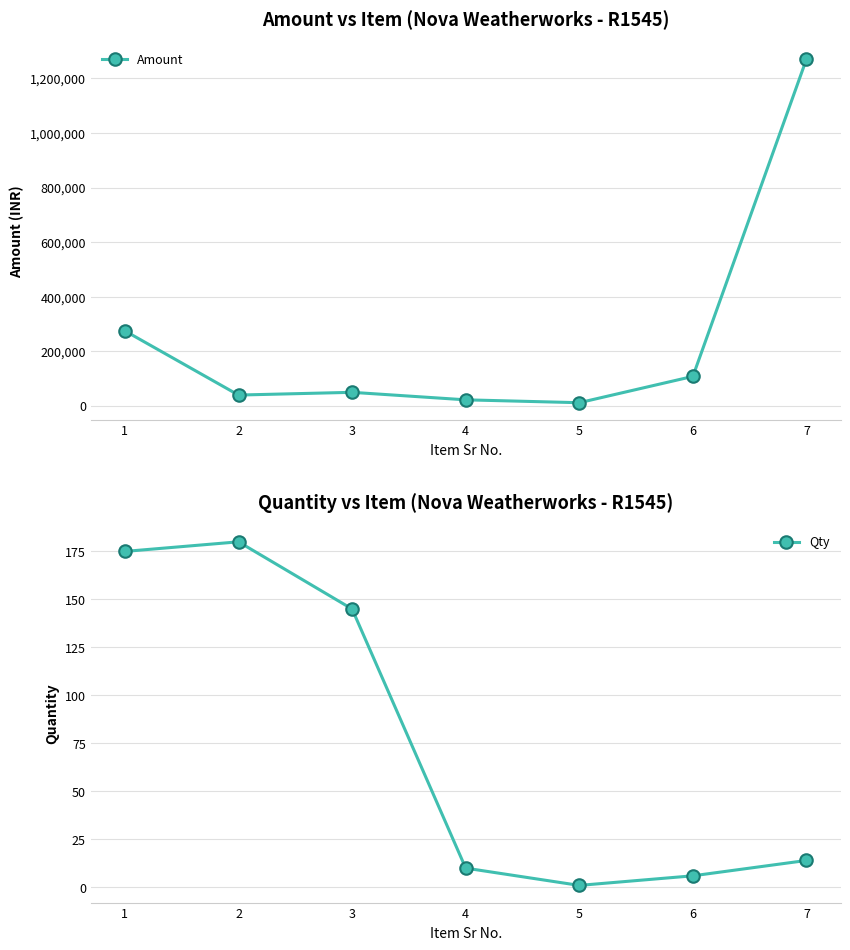

Does the chart have visible grid lines?

Yes